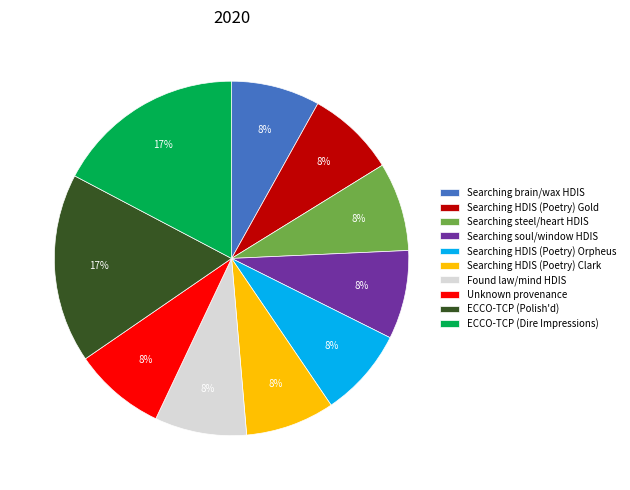

Does Unknown provenance represent more than half of the total?

No